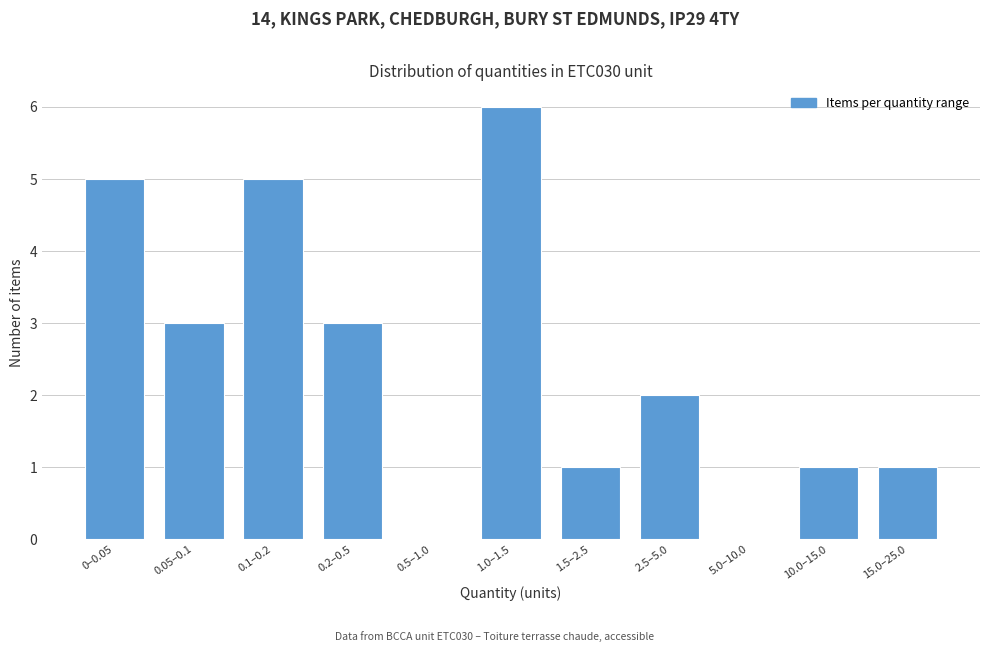

Reading left to right, extract all data points from this chart.

0–0.05=5	0.05–0.1=3	0.1–0.2=5	0.2–0.5=3	0.5–1.0=0	1.0–1.5=6	1.5–2.5=1	2.5–5.0=2	5.0–10.0=0	10.0–15.0=1	15.0–25.0=1